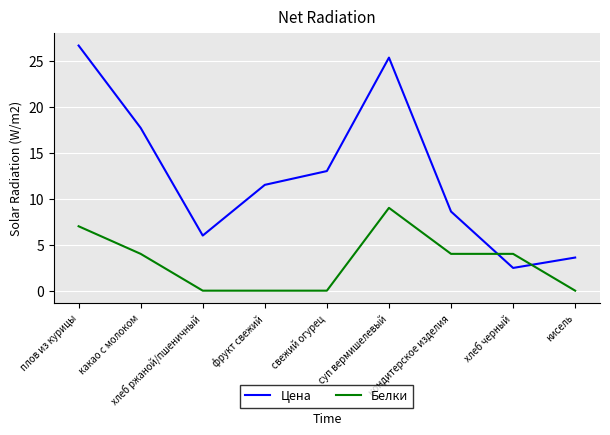

Which series has the widest spread of values?

Цена